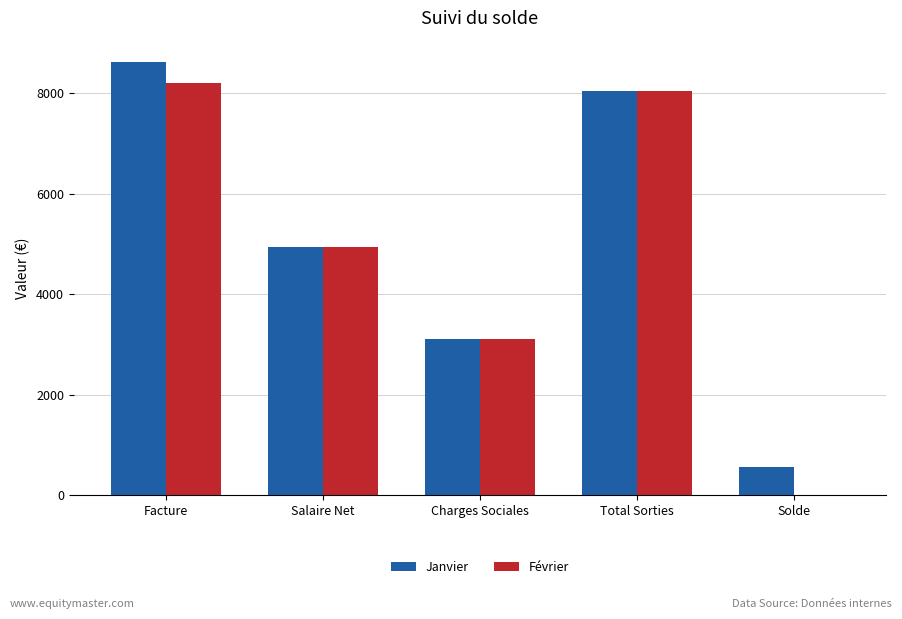

Where is Janvier nearest to the value 4595?

Salaire Net